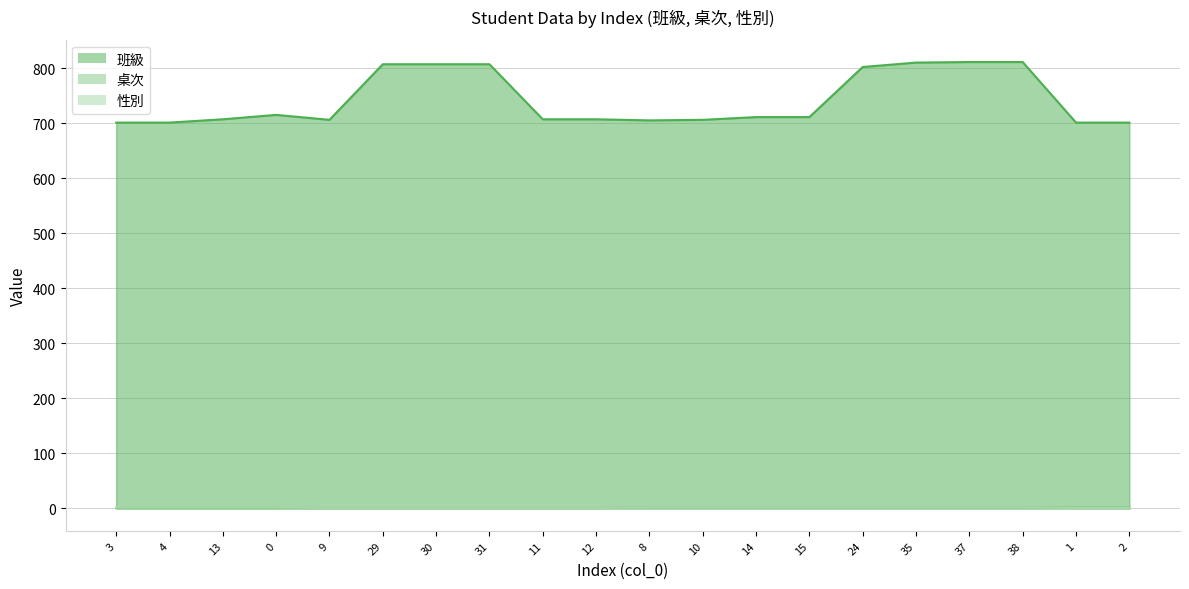

At which category is the sum across all series the highest?

37